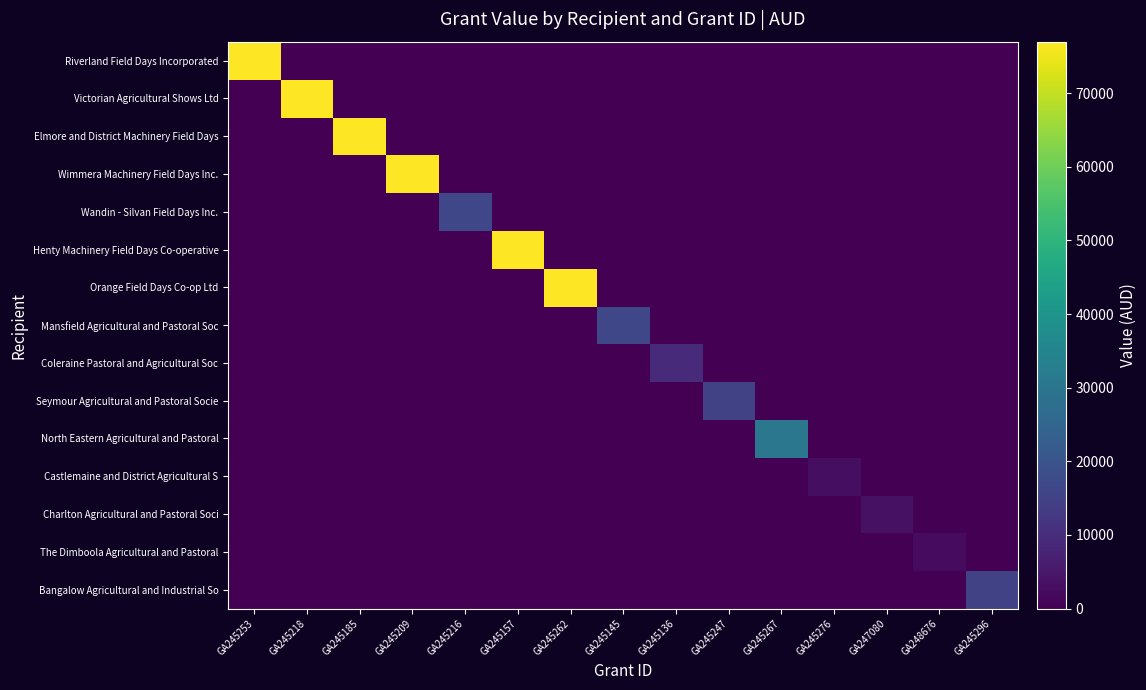

What is the total value across all series at GA245145?

16500